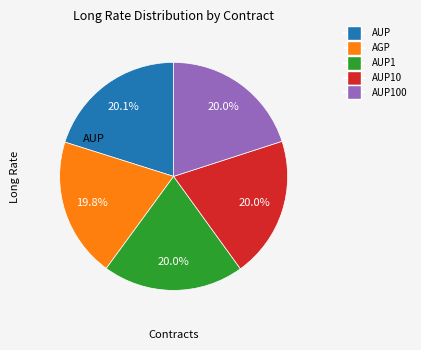

Count the number of slices in the pie.

5